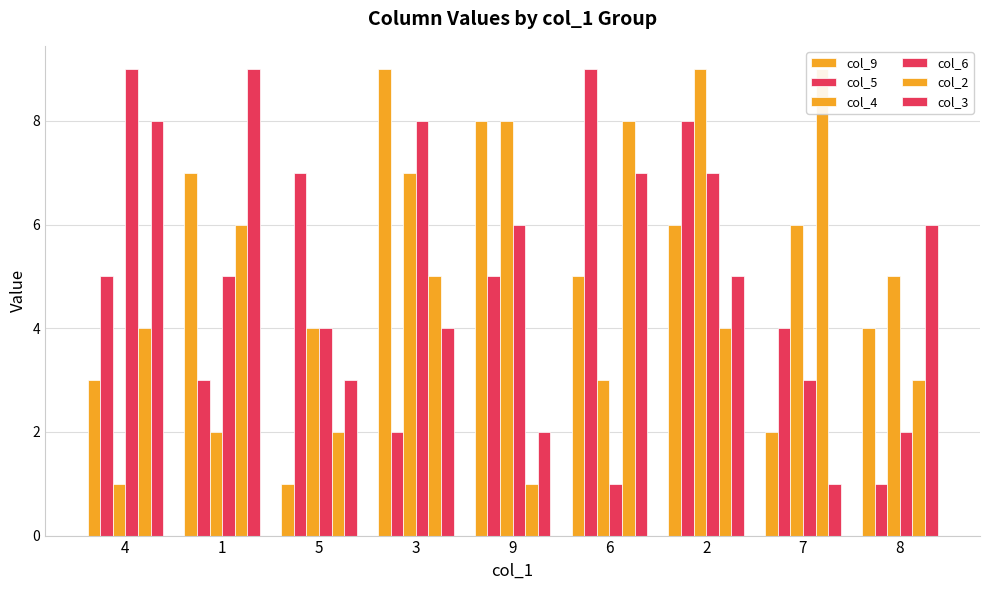

Read the col_9 value at 3.

9